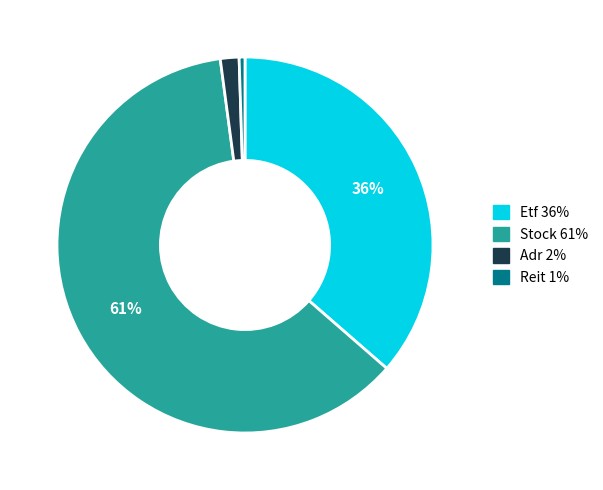

To the nearest percent, what is the combined percentage of Etf 36% and Adr 2%?

38%